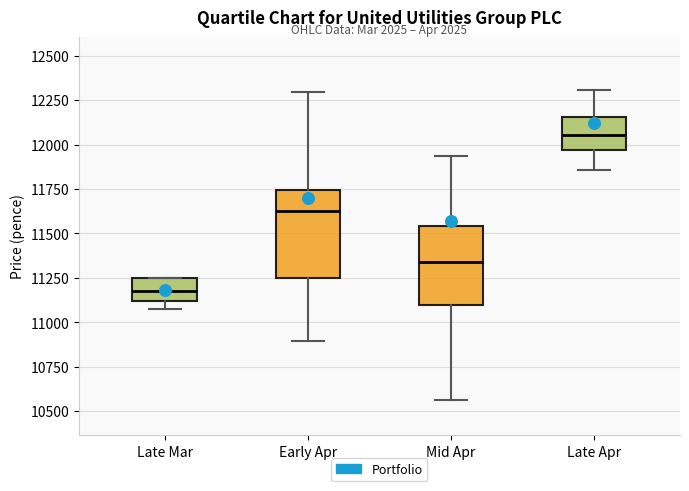

Reading left to right, transcribe this box plot: for each box, give where its median line is, the range the box spans, and where its two whiskers end, as read against the y-axis. The values are not printed on the chart, so give them approximately, as read against the axis.

Late Mar: median 11150, box 11100 to 11250, whiskers 11100 (just below the box's lower edge) to 11250
Early Apr: median 11650, box 11250 to 11750, whiskers 10900 to 12300
Mid Apr: median 11350, box 11100 to 11550, whiskers 10550 to 11950
Late Apr: median 12050, box 11950 to 12150, whiskers 11850 to 12300